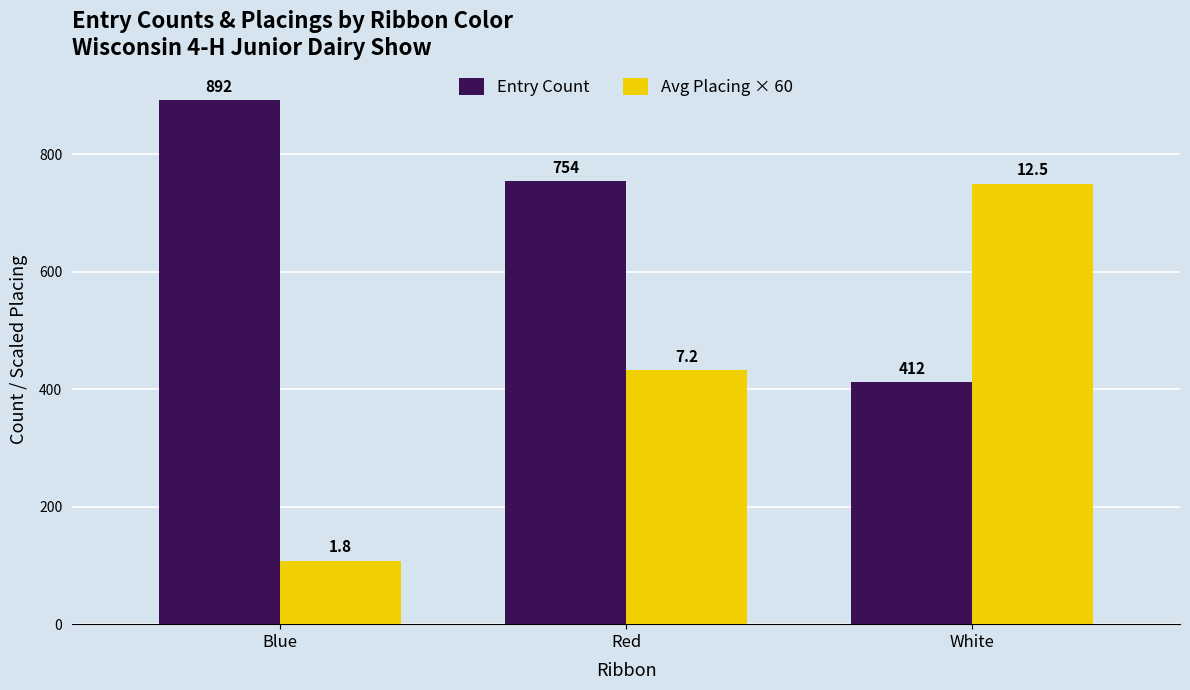

How many categories are shown in the chart?

3